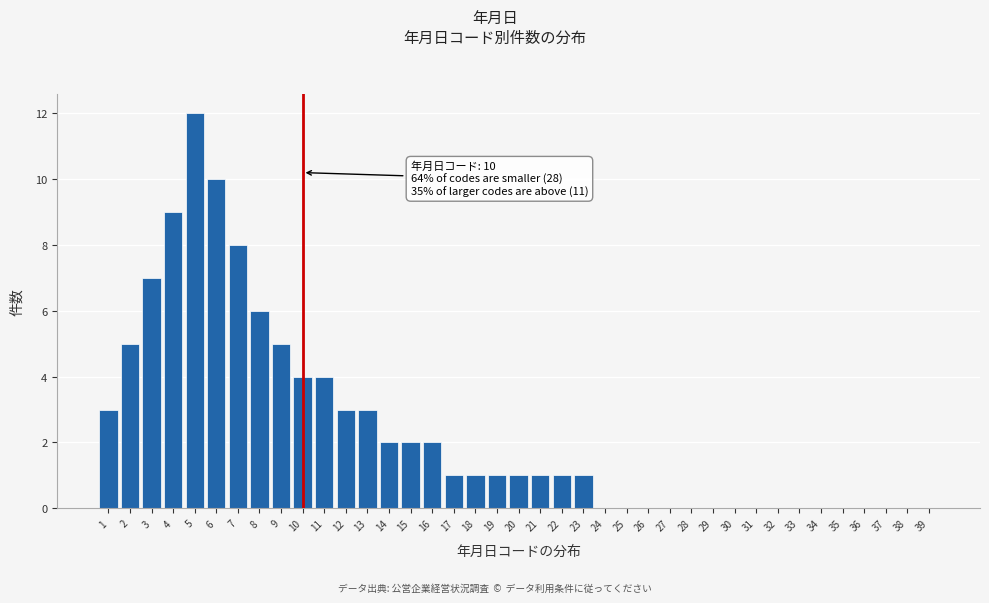

The chart shows a value of 0 at 27. True or false?

True